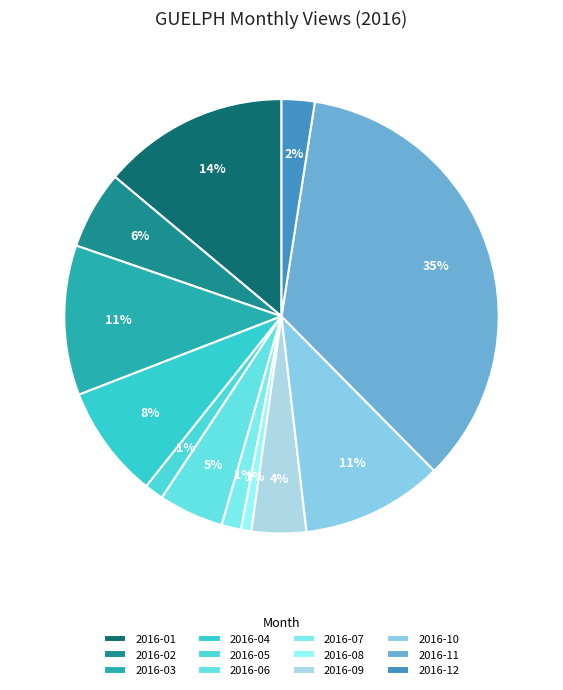

Combined, what portion of the pie is 2016-03 and 2016-05?

12.6%